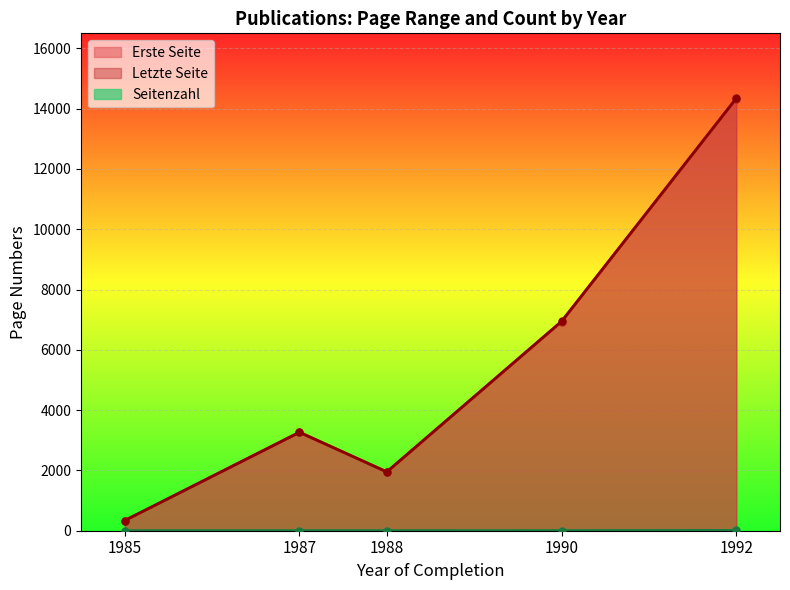

How many data points in Erste Seite are less than 3263?

2